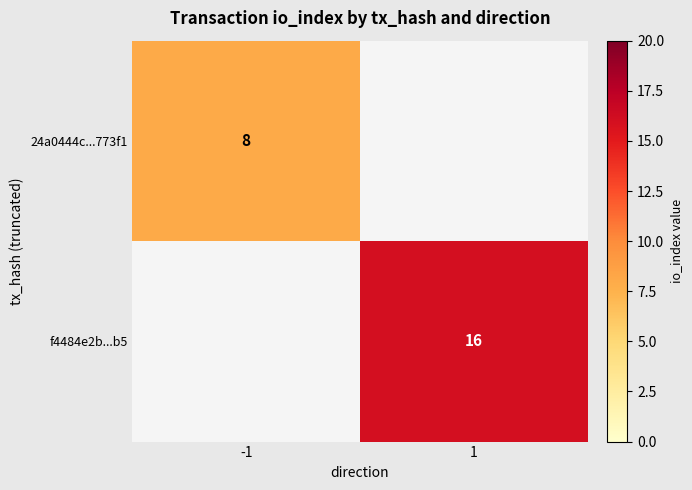

Is the value of f4484e2b...b5 at 1 greater than the value of 24a0444c...773f1 at -1?

Yes